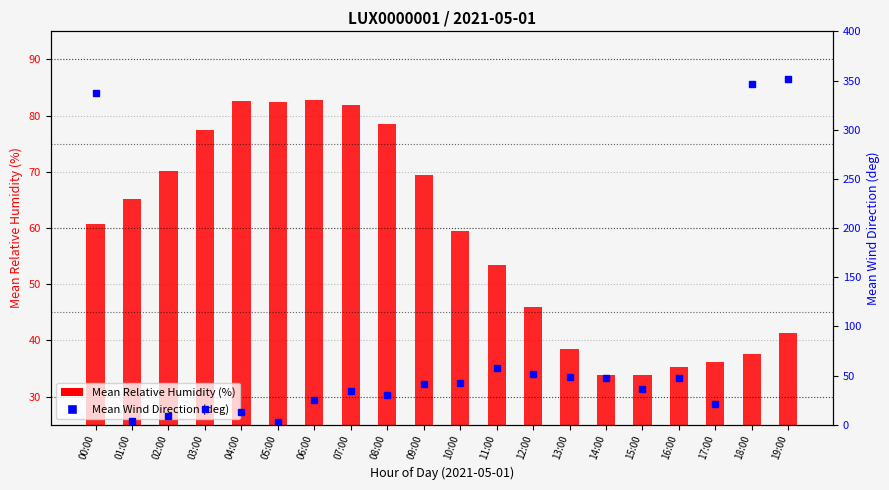

What is the greatest value displayed?

352.0